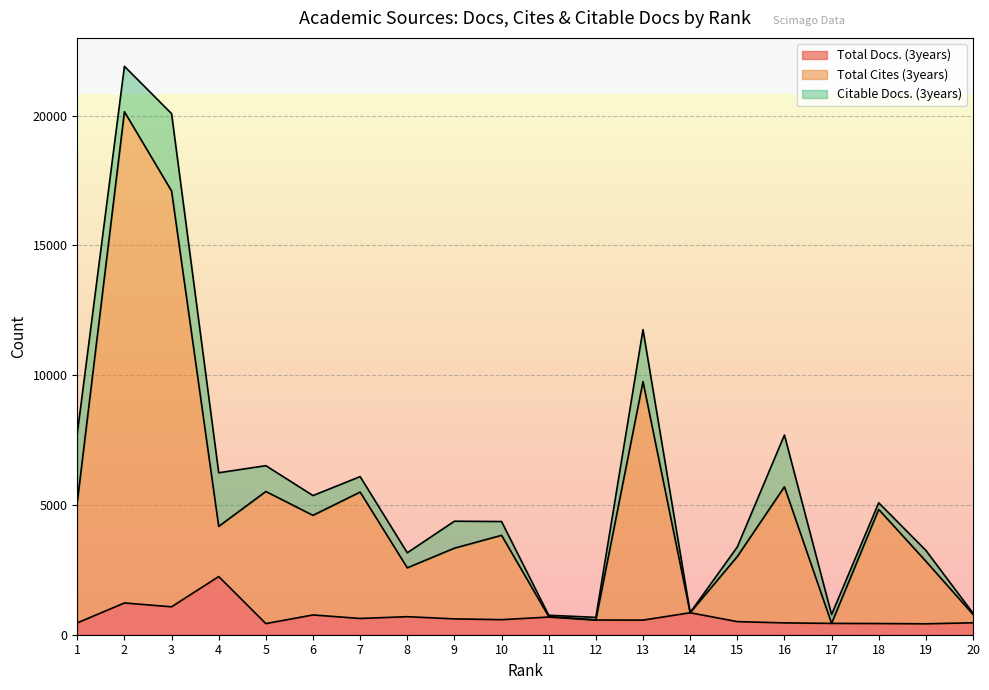

At which category is the sum across all series the highest?

2